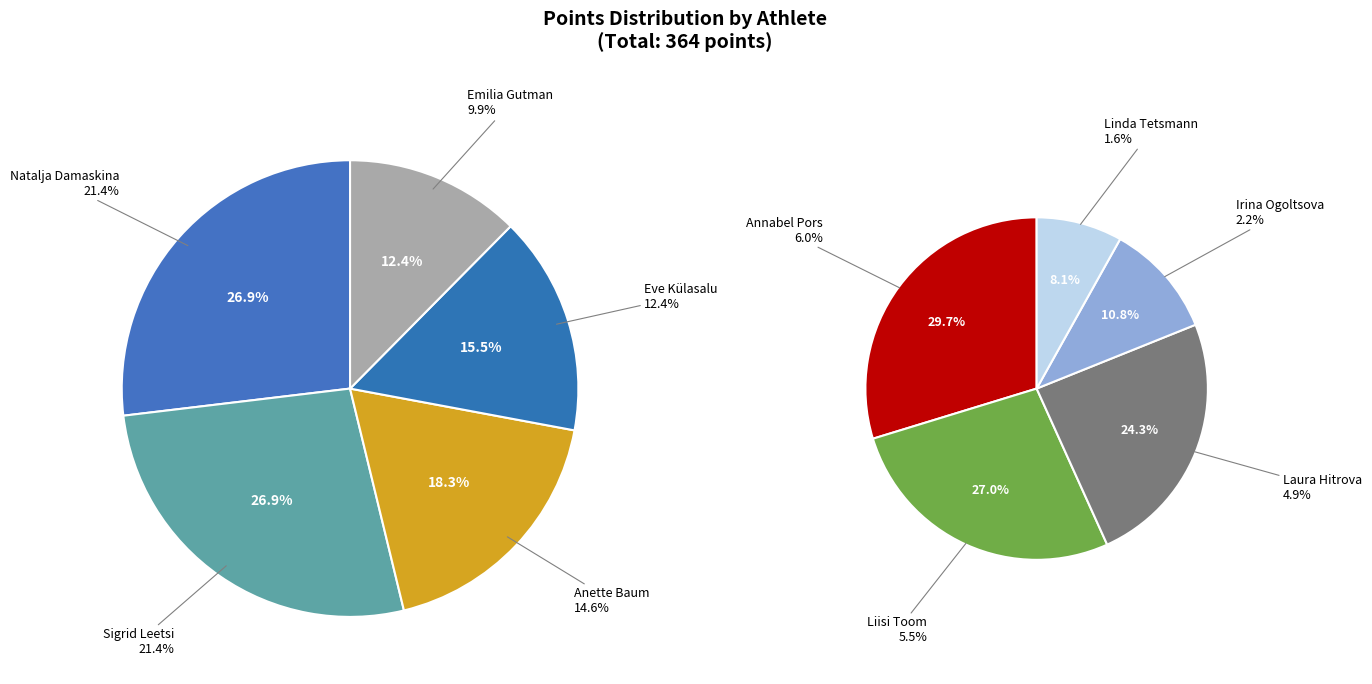

Is the sum of Laura Hitrova and Sigrid Leetsi greater than half?

No